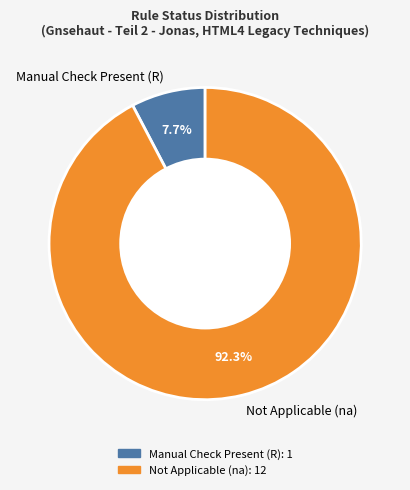

What is the majority slice?

Not Applicable (na)